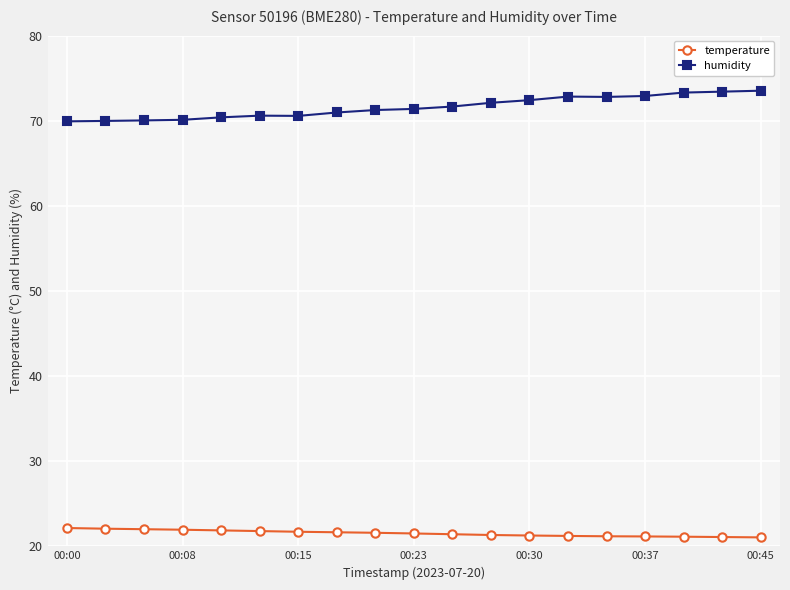

What is the maximum value shown in the chart?

73.5